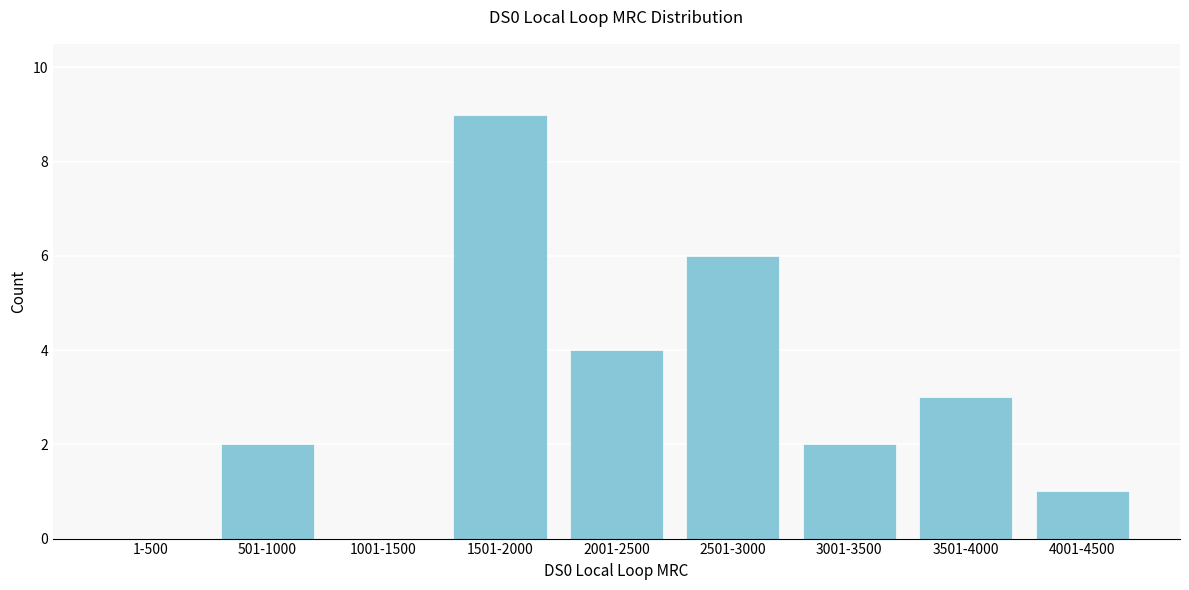

Reading left to right, what are all the values shown in this chart?

1-500=0	501-1000=2	1001-1500=0	1501-2000=9	2001-2500=4	2501-3000=6	3001-3500=2	3501-4000=3	4001-4500=1